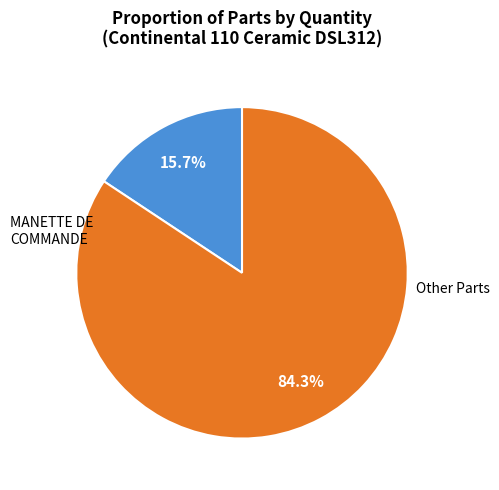

Is there a majority slice in this chart?

Yes